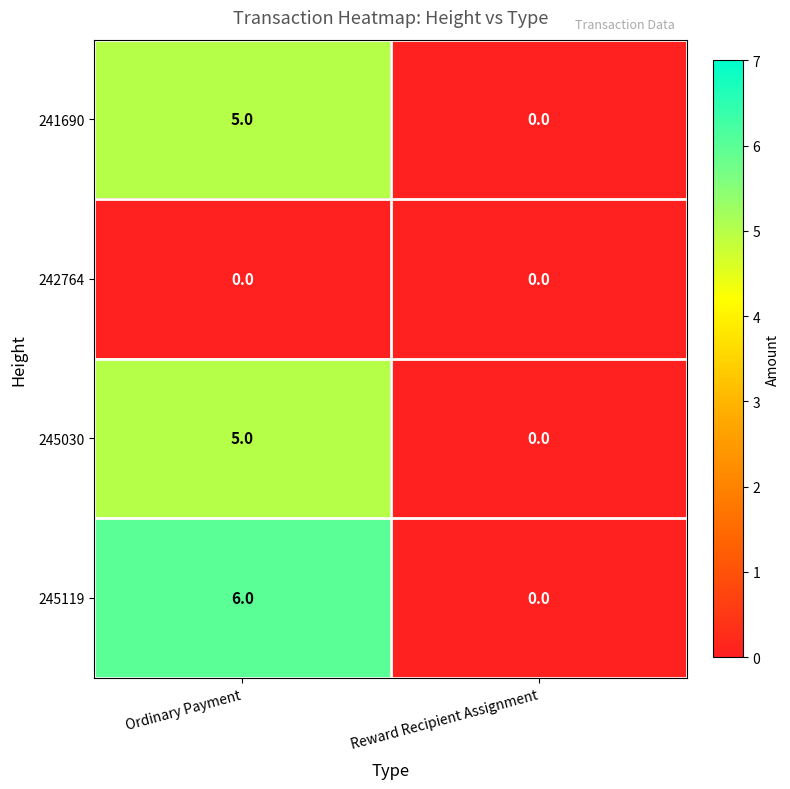

True or false: 245030 has a value of 5 at Ordinary Payment.

True